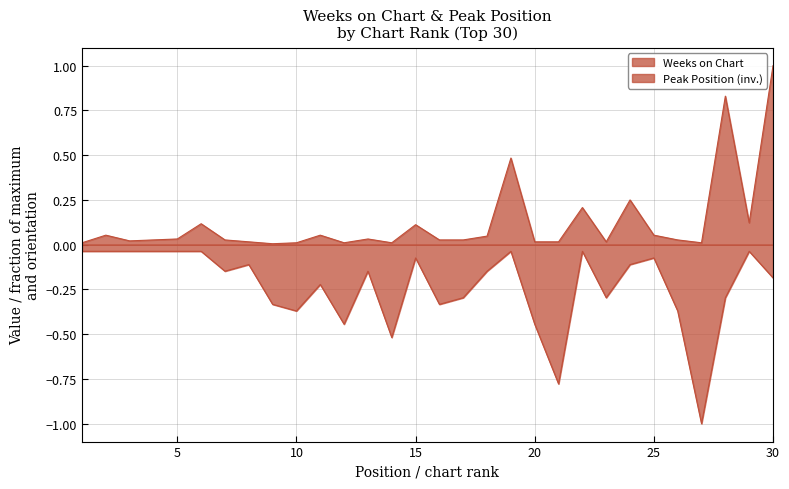

True or false: Weeks on Chart and Peak Position intersect in this chart.

False